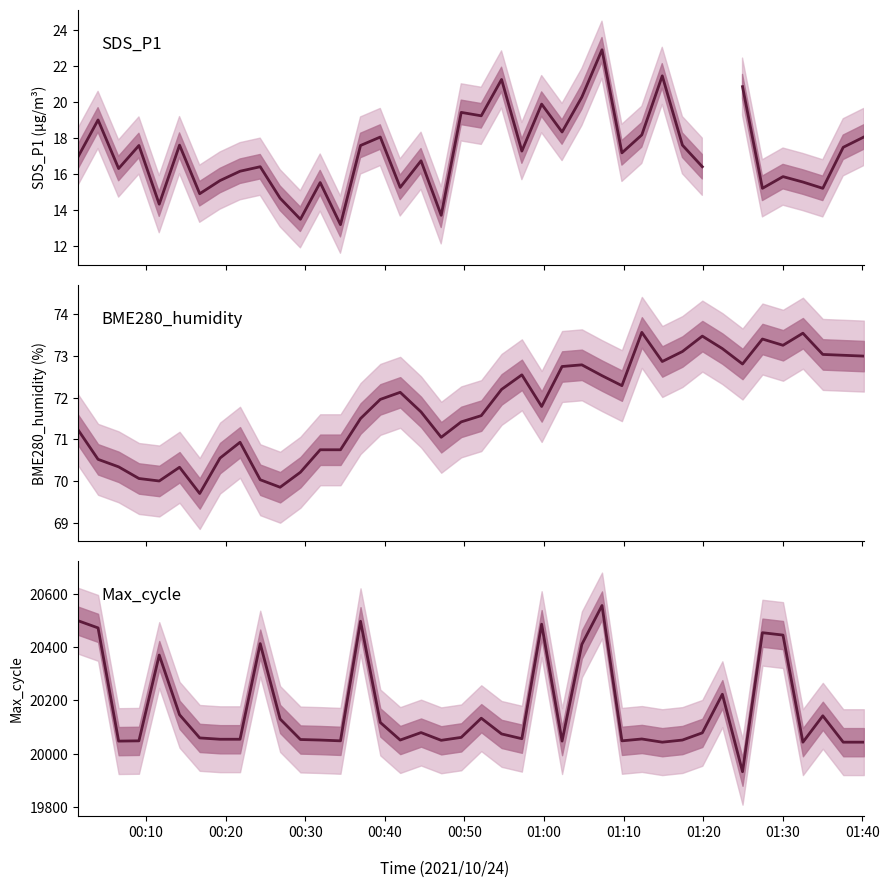

The SDS_P1 series shows 31.7 at 33. True or false?

False